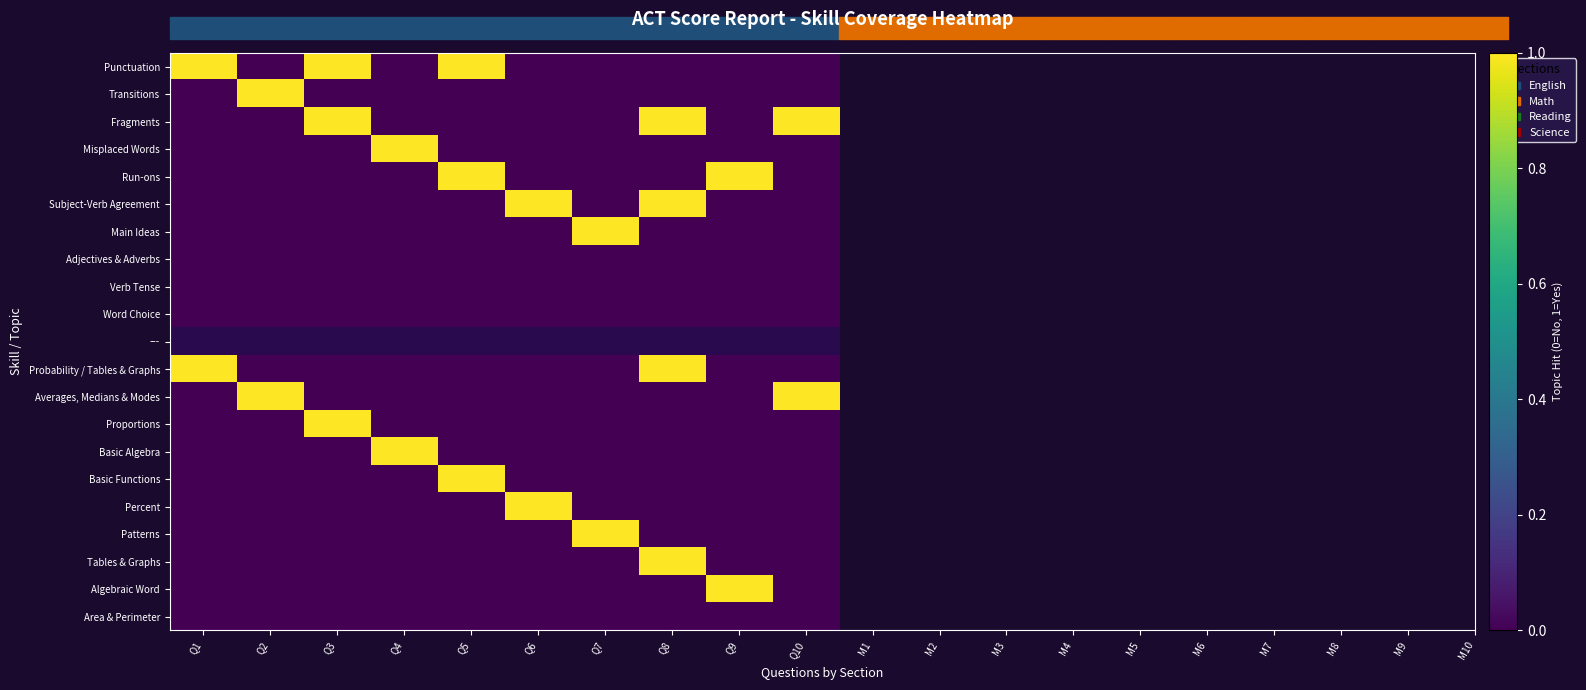

True or false: Averages, Medians & Modes has a value of 0.4 at Q7.

False